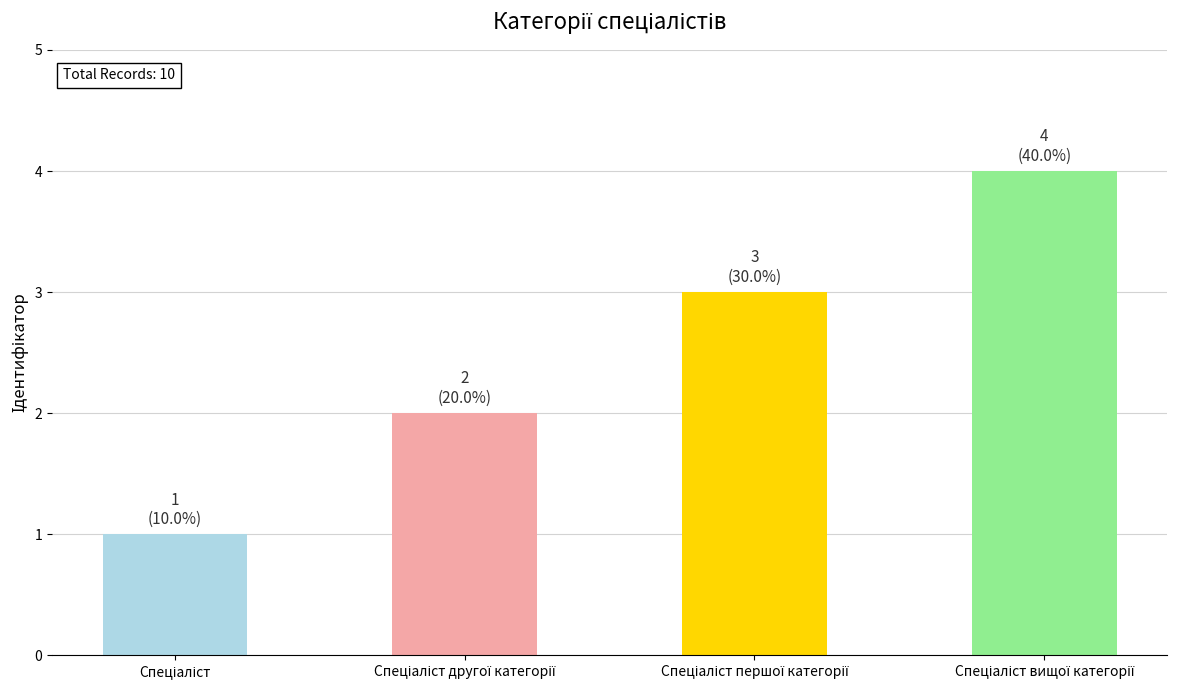

What is the sum of all values?

10